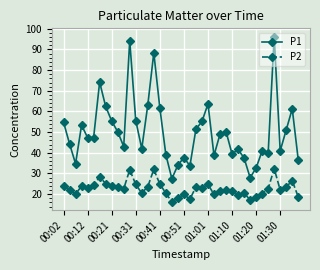

True or false: P2 and P1 cross at least once.

False